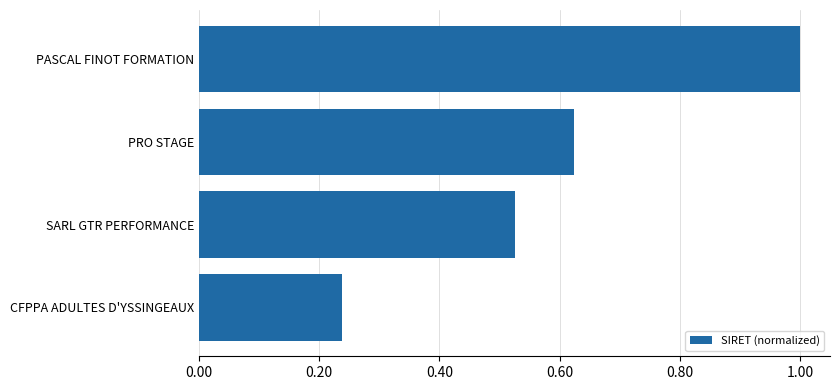

Rank the categories by value from lowest to highest.

CFPPA ADULTES D'YSSINGEAUX, SARL GTR PERFORMANCE, PRO STAGE, PASCAL FINOT FORMATION